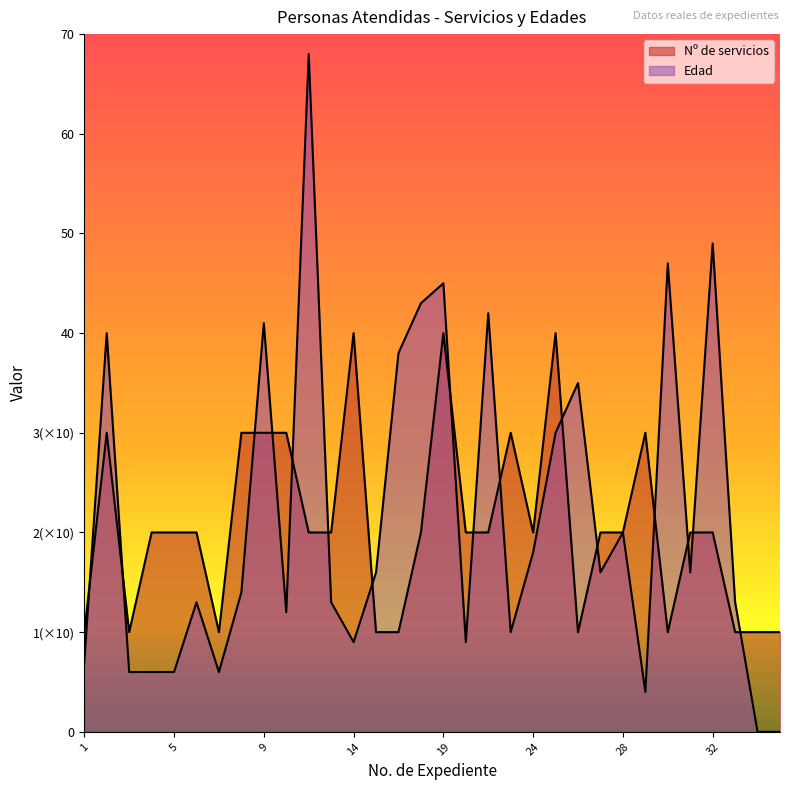

The value of Edad at 20 is 3. True or false?

False